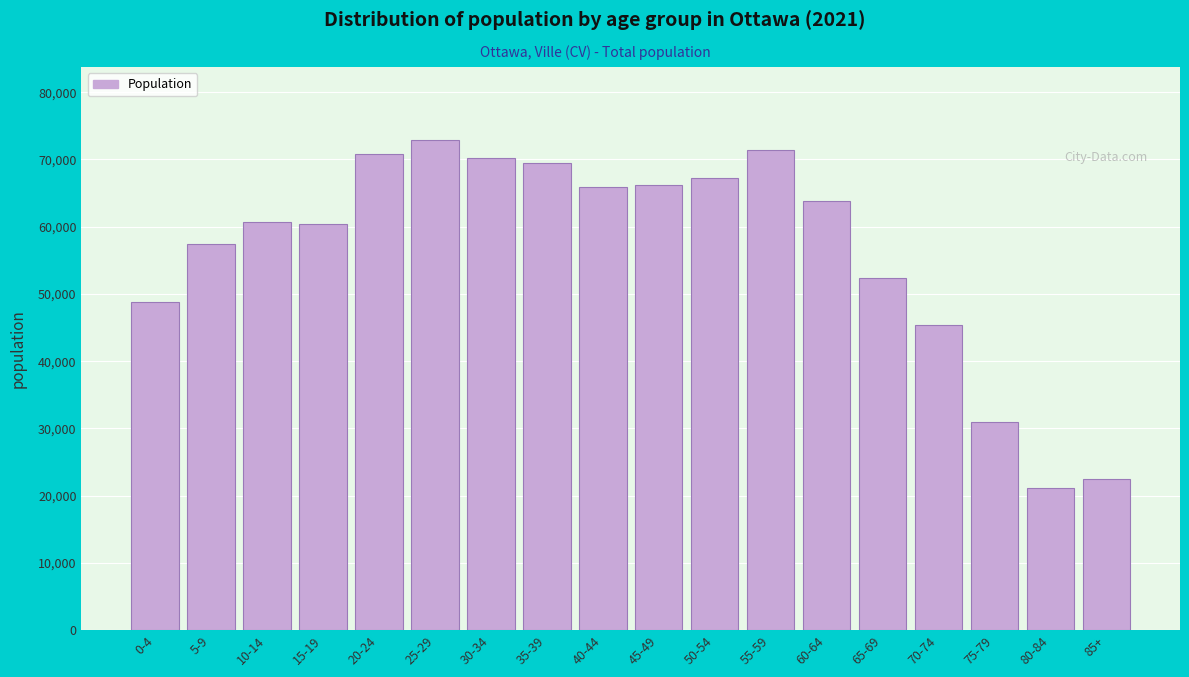

What is the minimum value shown in the chart?

21080